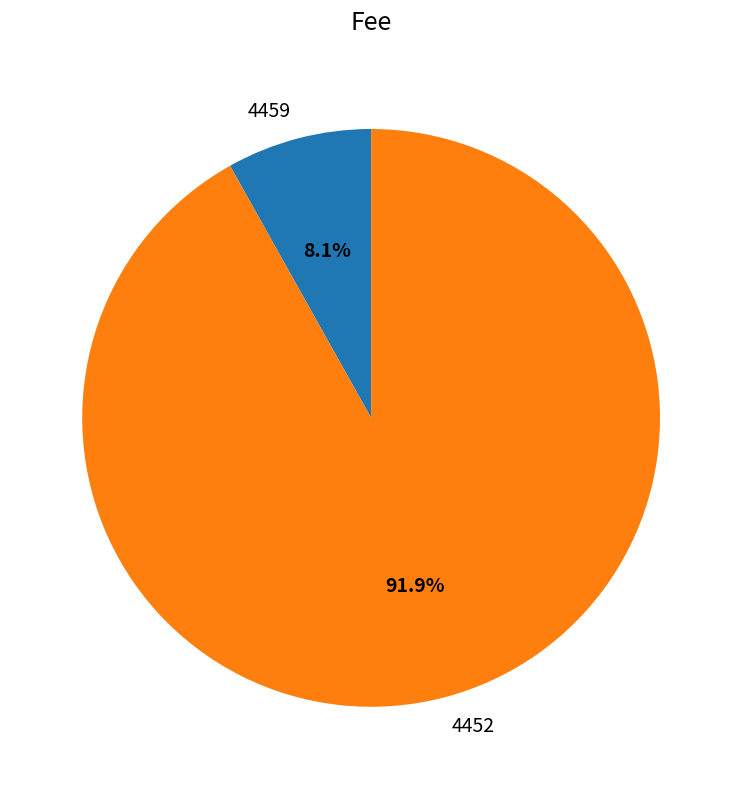

Between 4459 and 4452, which is larger?

4452